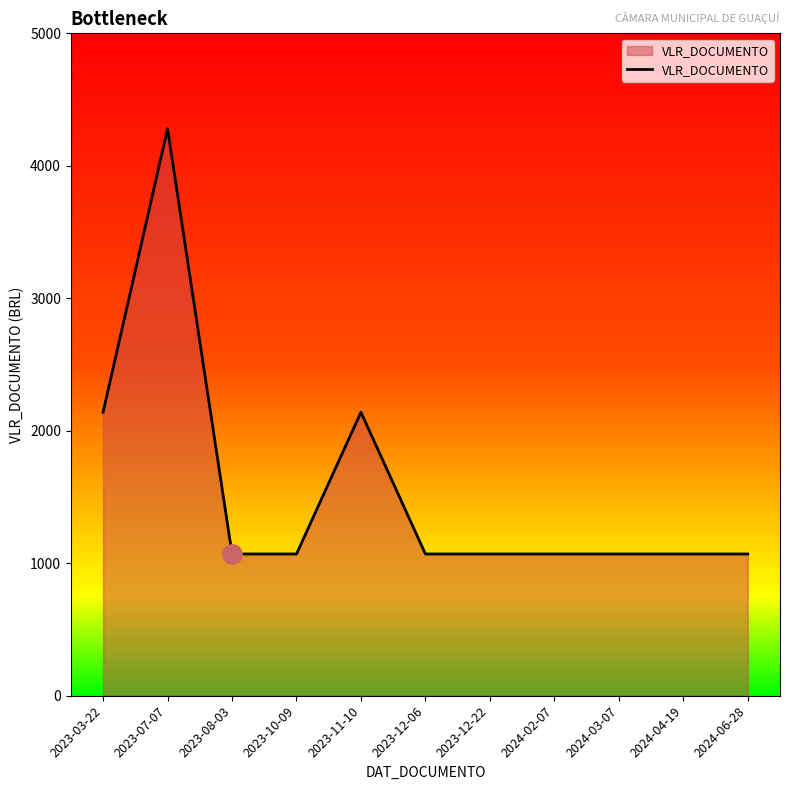

Which has a higher value, 2023-07-07 or 2024-02-07?

2023-07-07